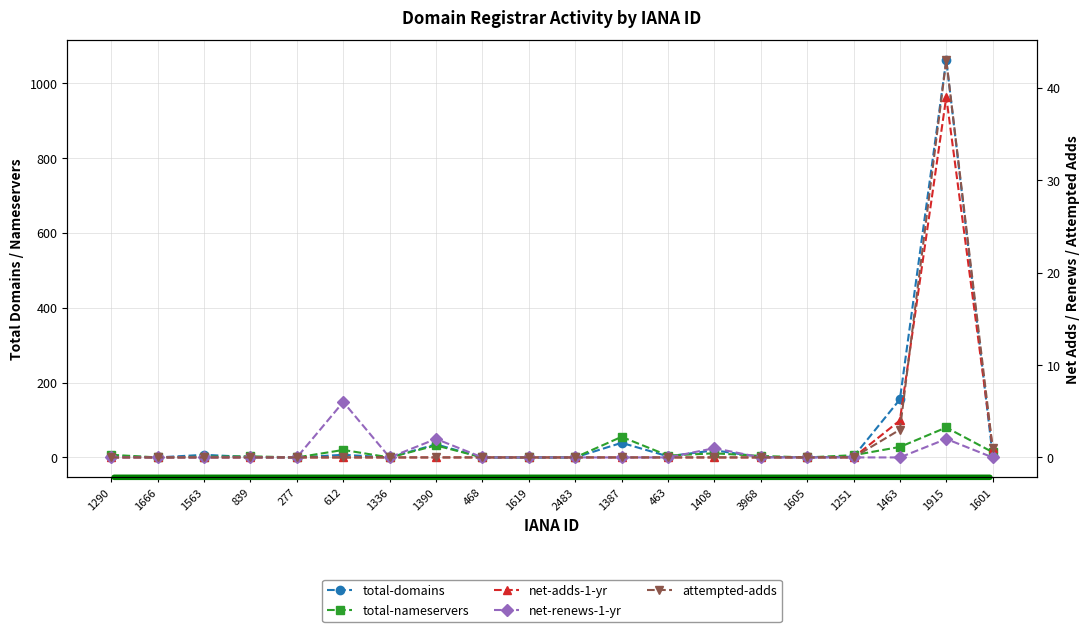

True or false: attempted-adds and total-domains cross at least once.

False